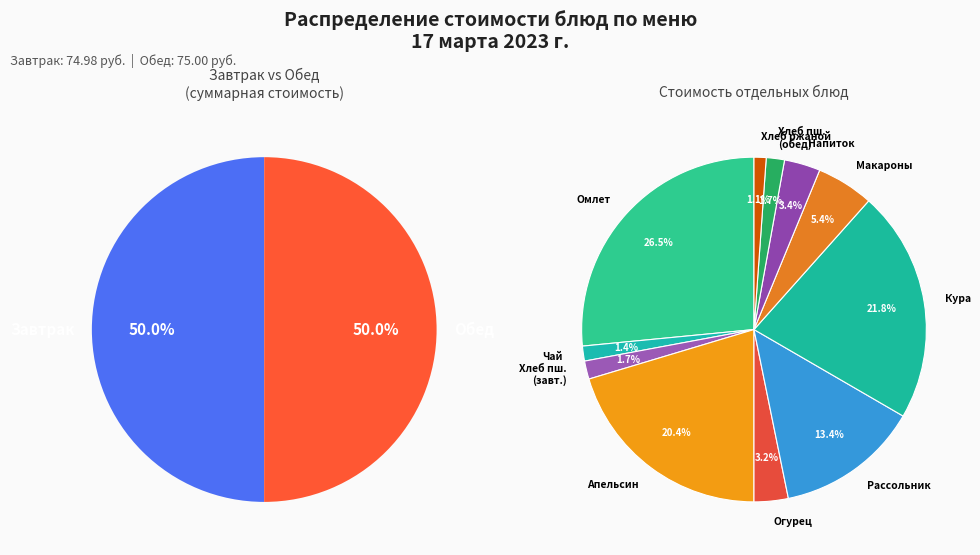

To the nearest percent, what is the combined percentage of Хлеб пшеничный (обед) and Кура, тушеная в соусе?

23%